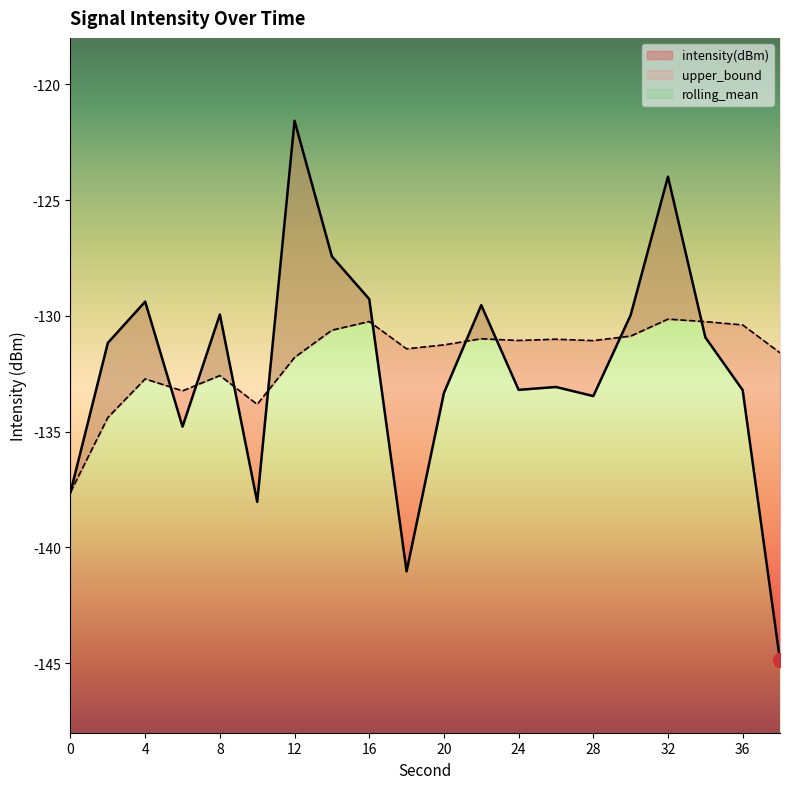

How many values in the intensity(dBm) series exceed -131?

9